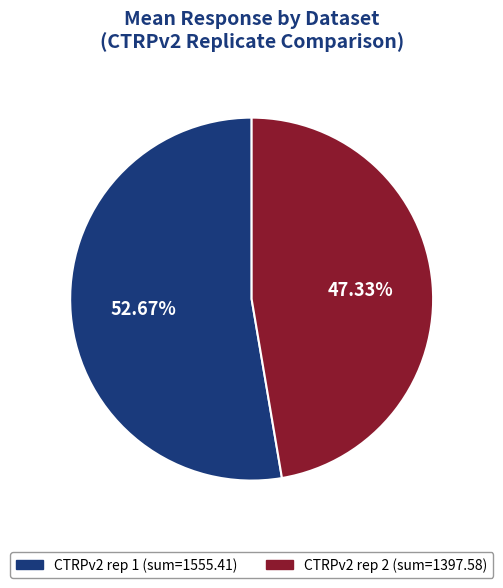

How many segments does this pie chart have?

2